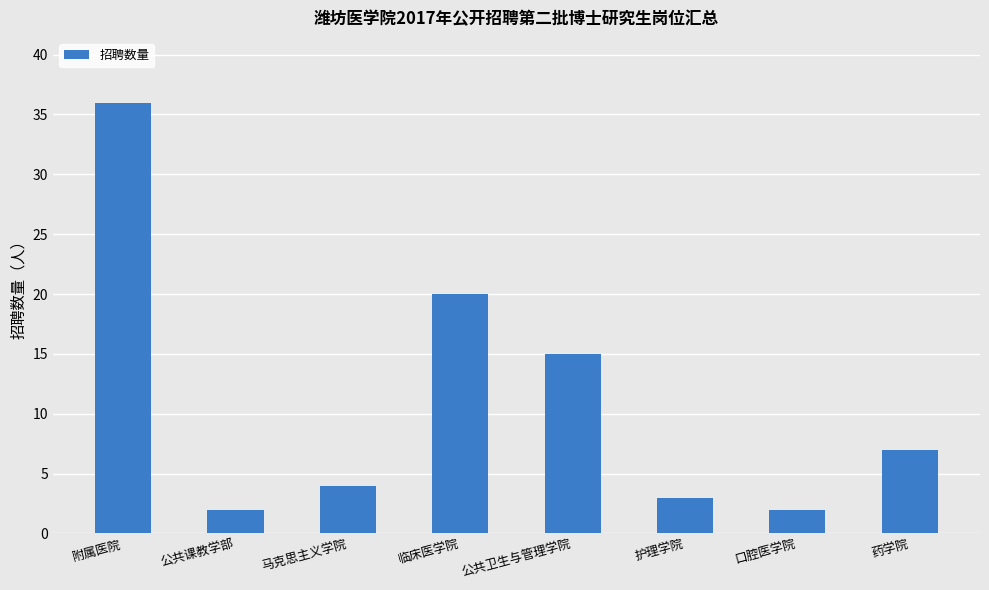

What is the label of the 1st bar from the right?

药学院